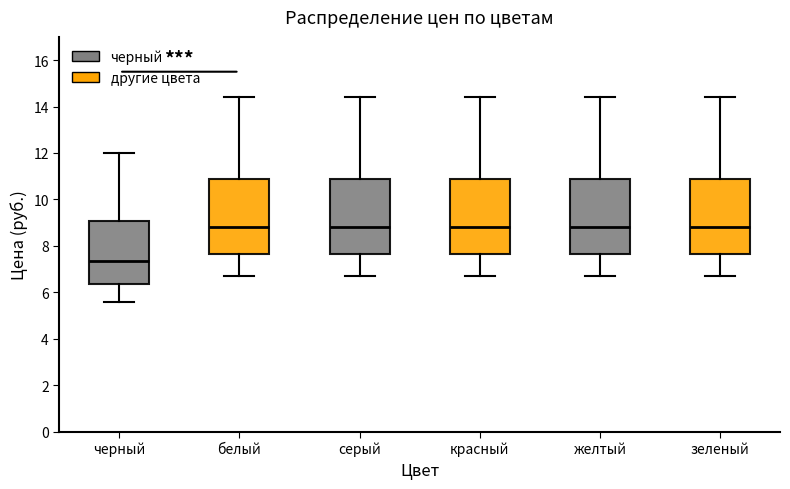

Where does the upper whisker of the box for черный end on the y-axis? The values are not printed on the chart, so give them approximately, as read against the axis.

12.0